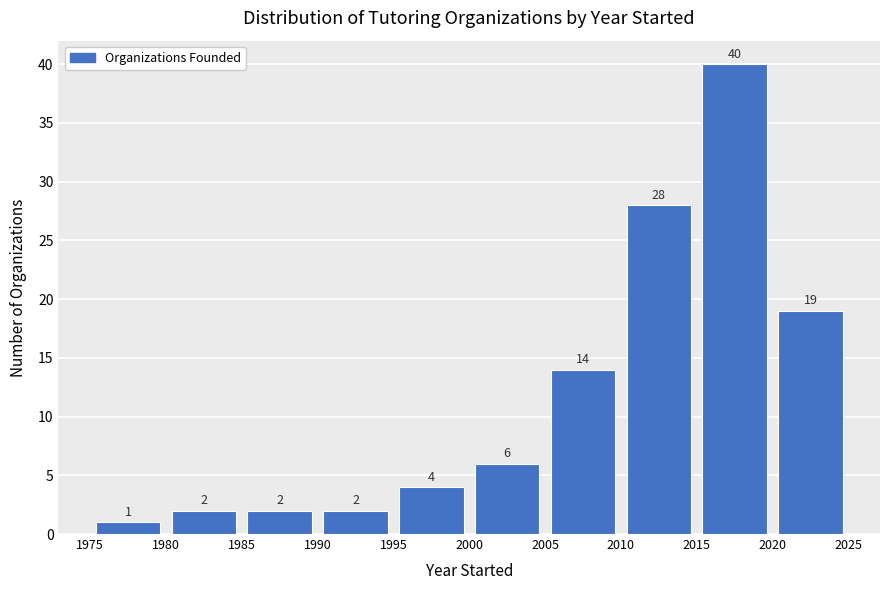

Over which range of the x-axis is the bar tallest?

2015 to 2020